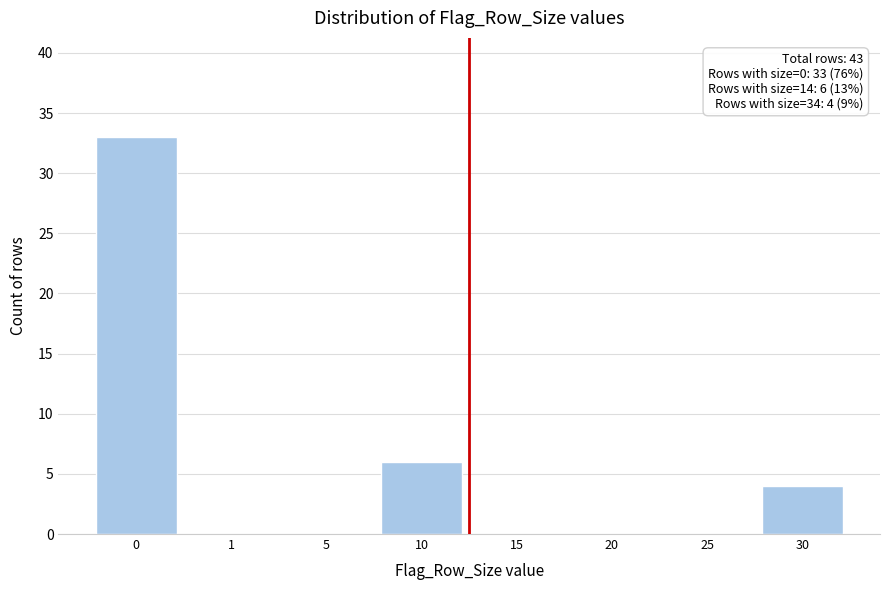

Reading right to left, list all the values displayed in this chart.

30=4	25=0	20=0	15=0	10=6	5=0	1=0	0=33